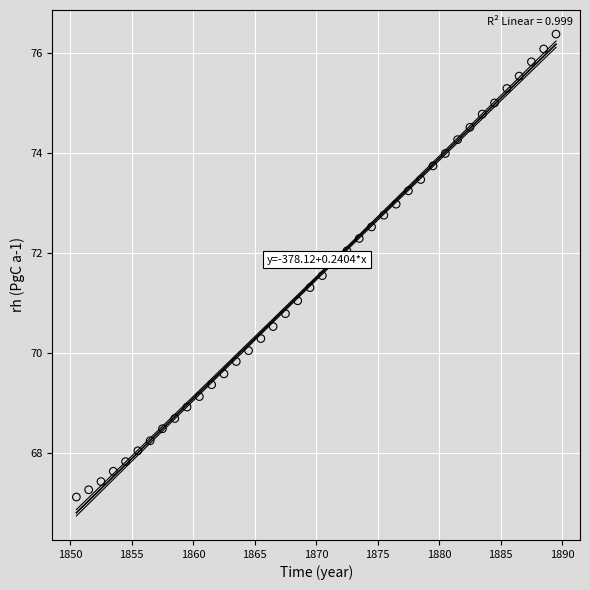

What is the range of X values (max minus min)?

39.0